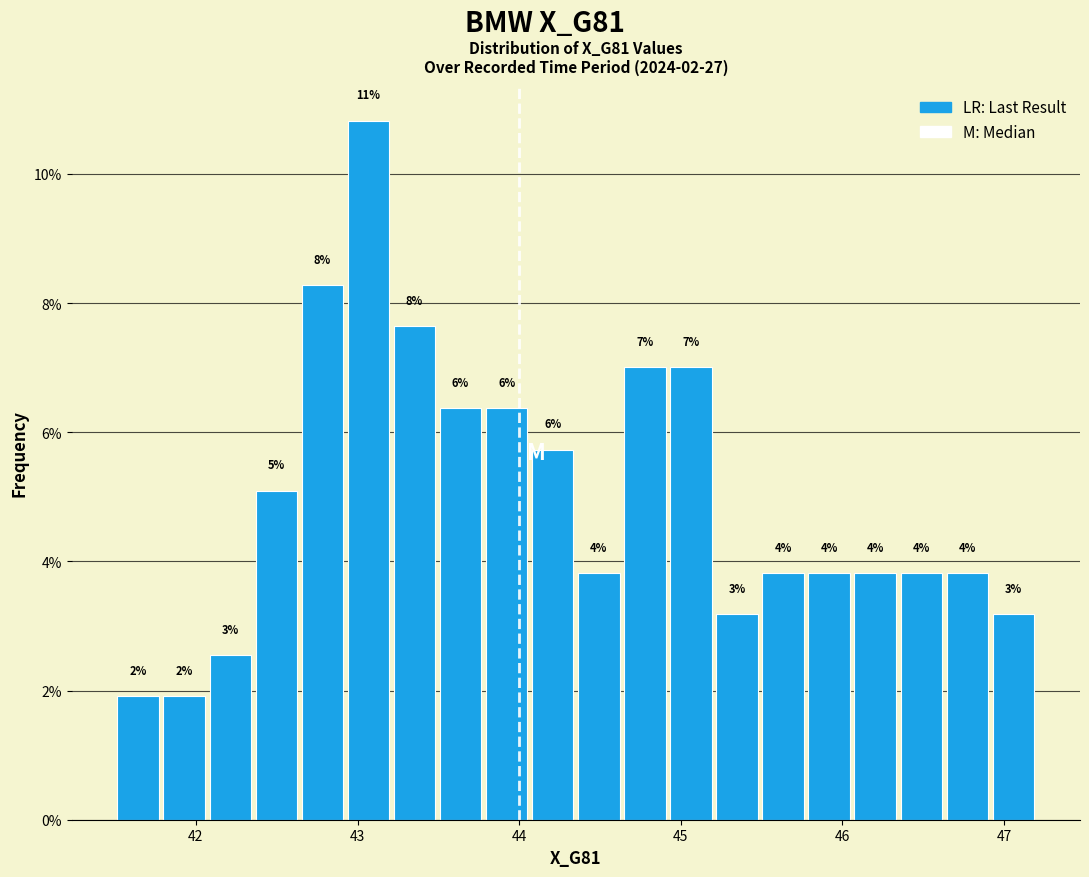

Read against the x-axis, roughly where is the centre of the tallest bar?

43.1